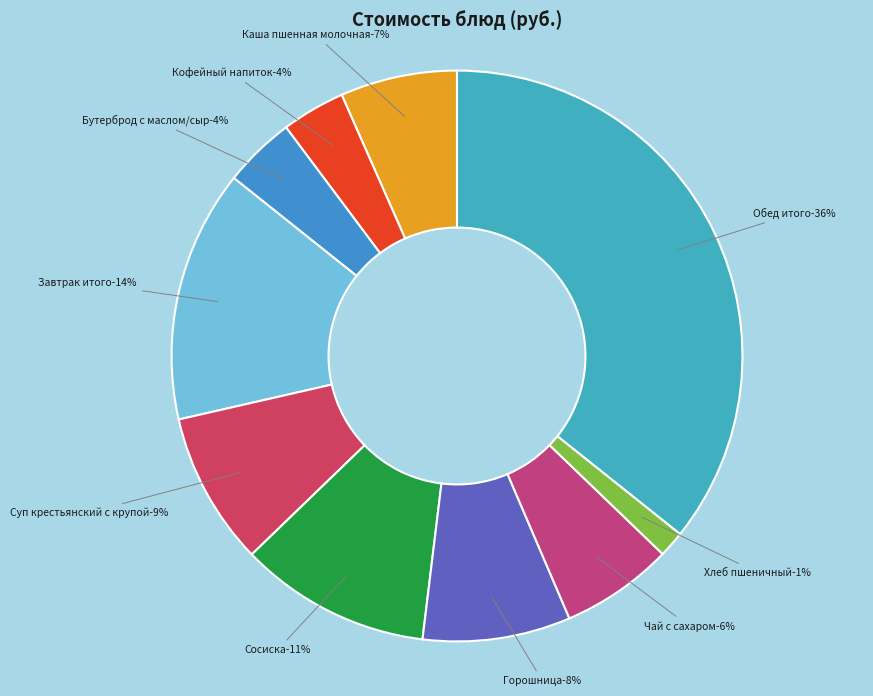

What is the change in value from Горошница to Обед итого?

+57.4